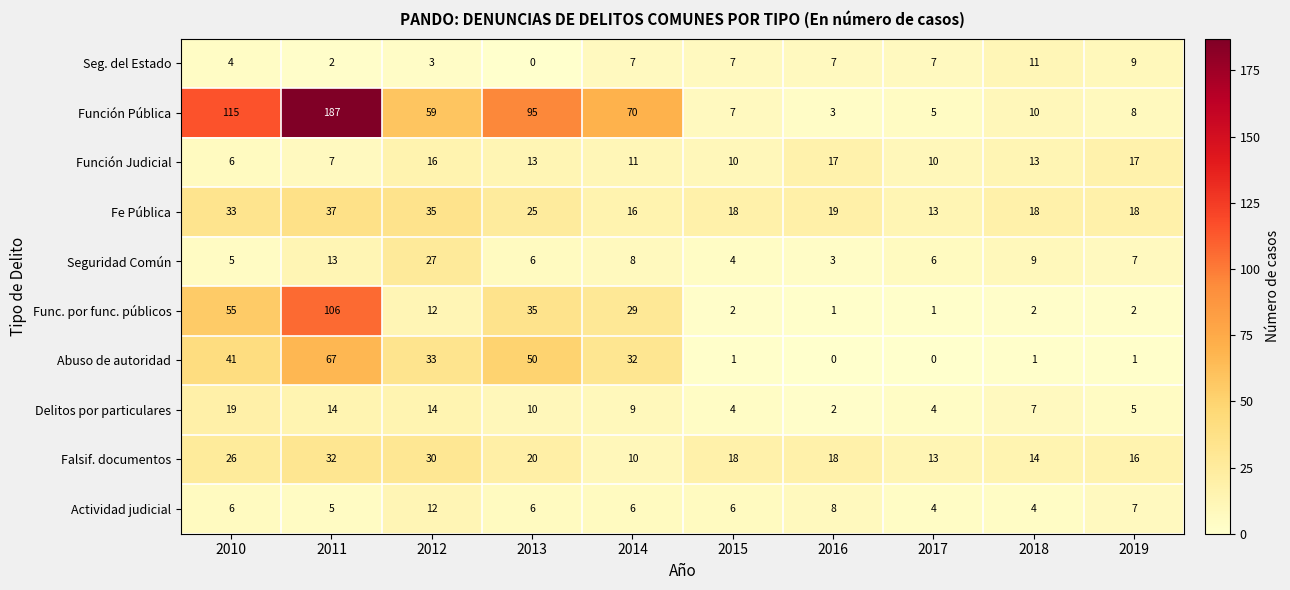

What is the average value of the Seg. del Estado series?

6